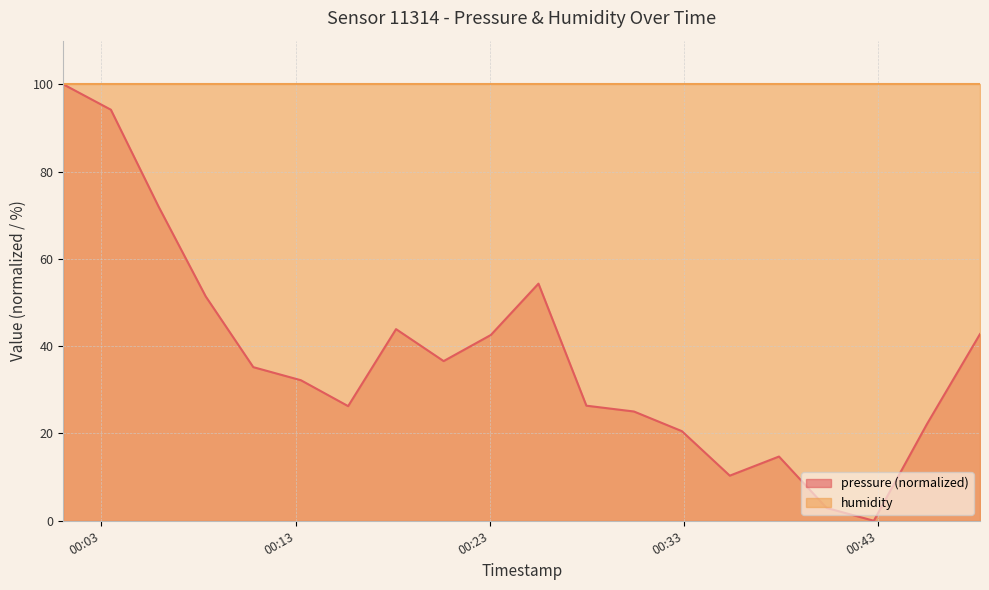

Where is the first local minimum?

2023-01-30T00:15:42